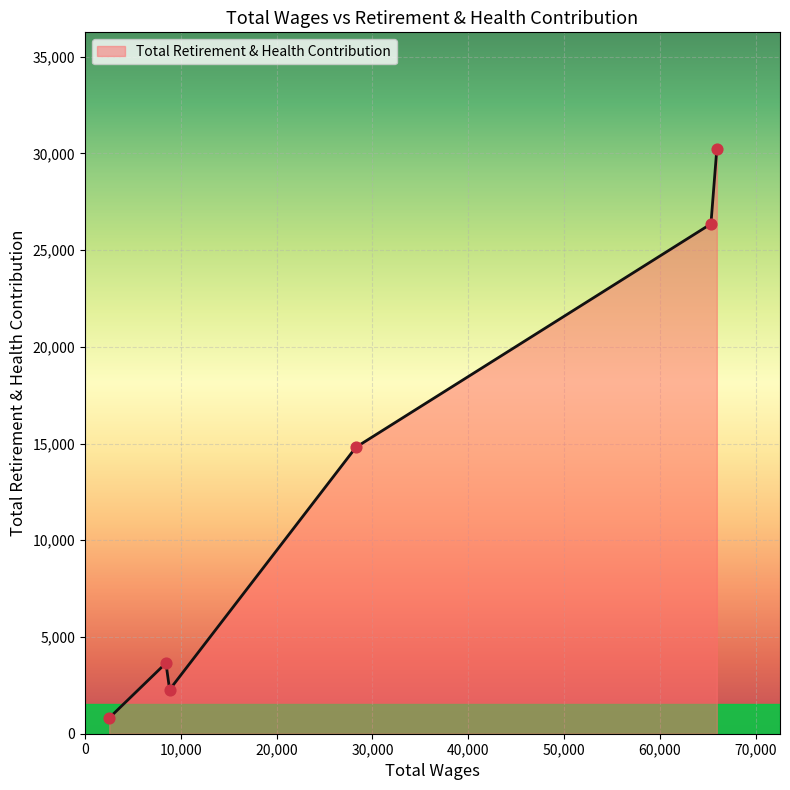

What is the smallest value displayed?

813